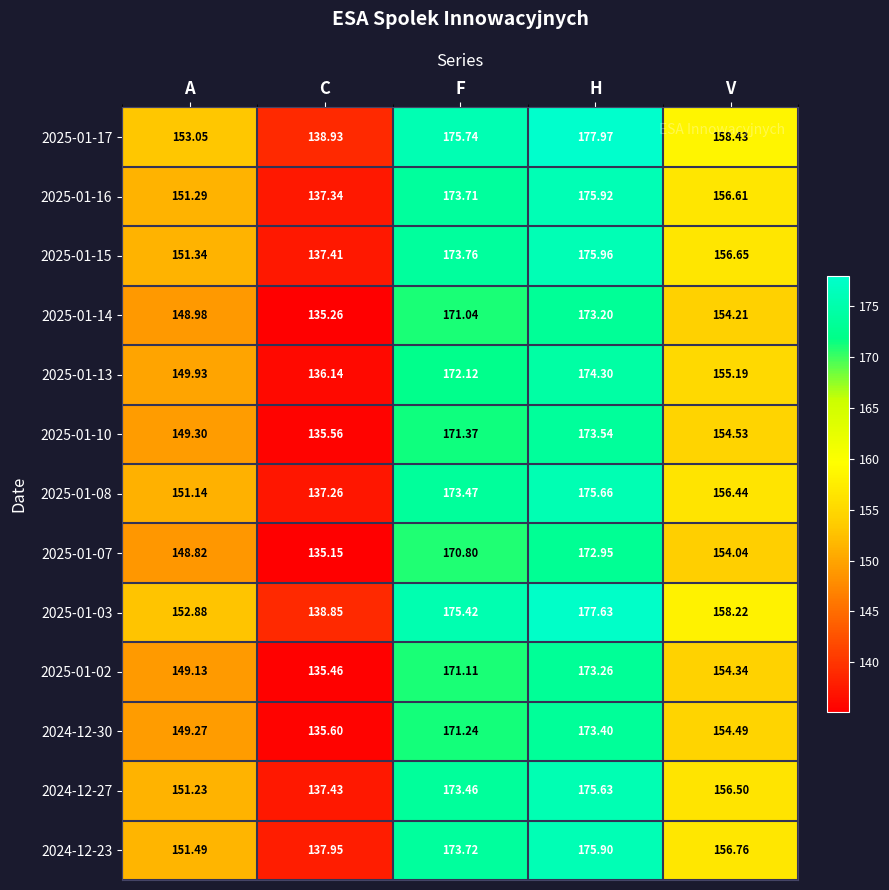

Rank the categories by 2025-01-03 value from highest to lowest.

H, F, V, A, C